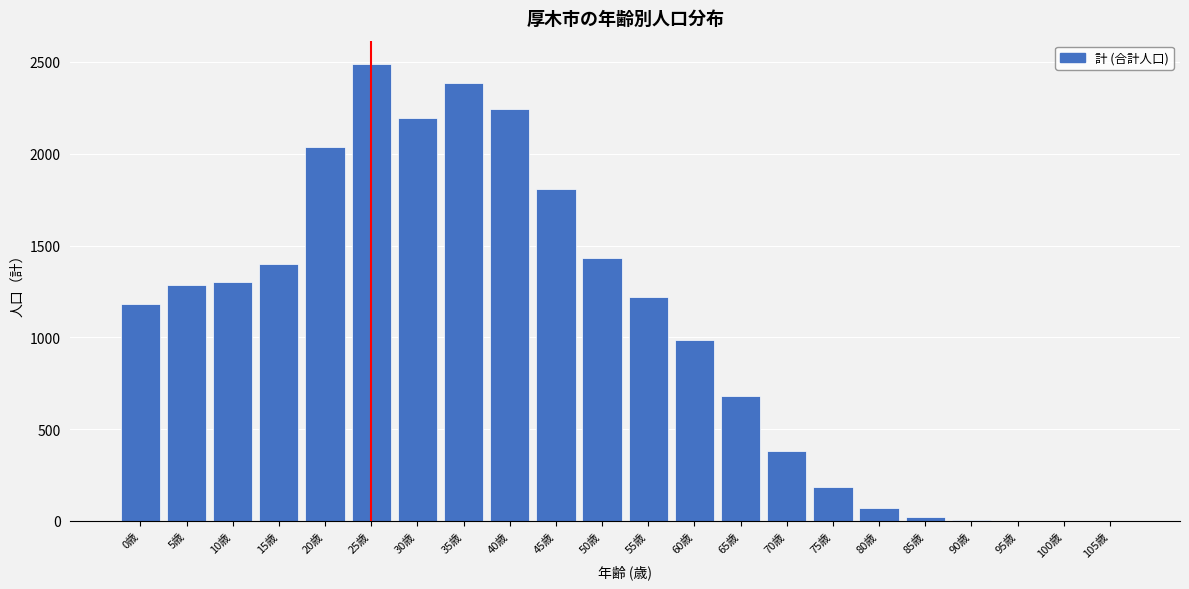

Is it true that the value at 45歳 is 1809?

True